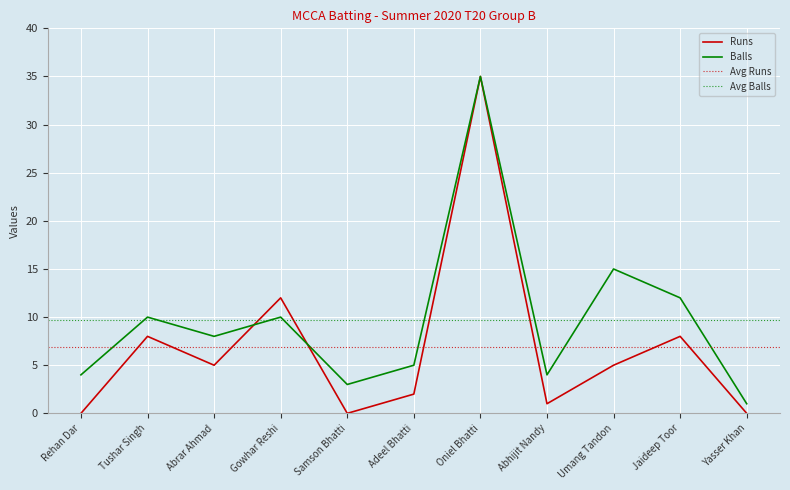

What is the label of the 11th point from the left?

Yasser Khan